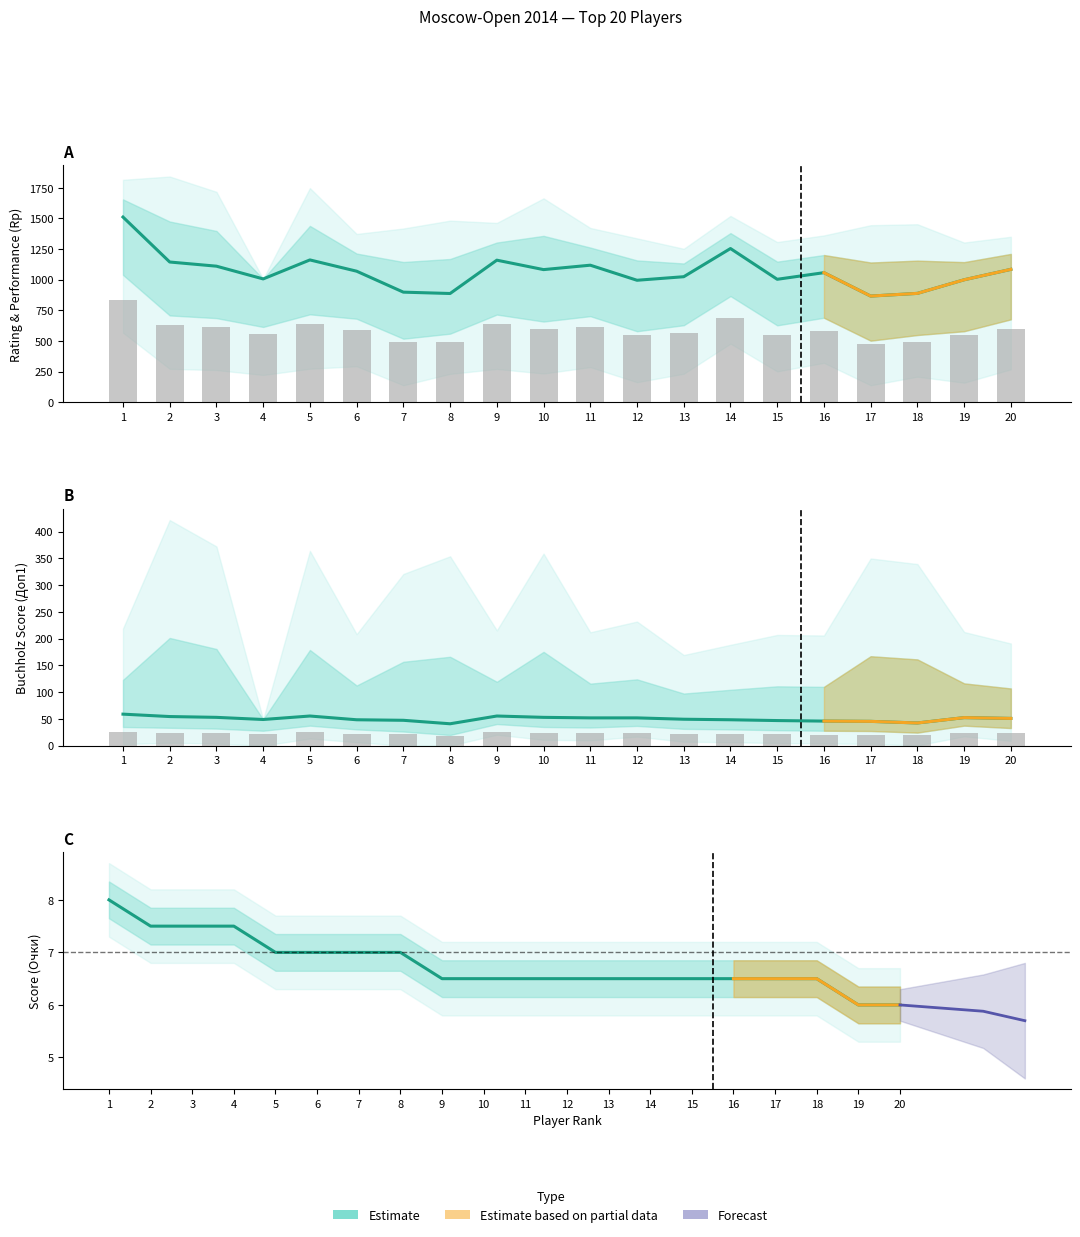

Which label corresponds to the largest value in the chart?

1